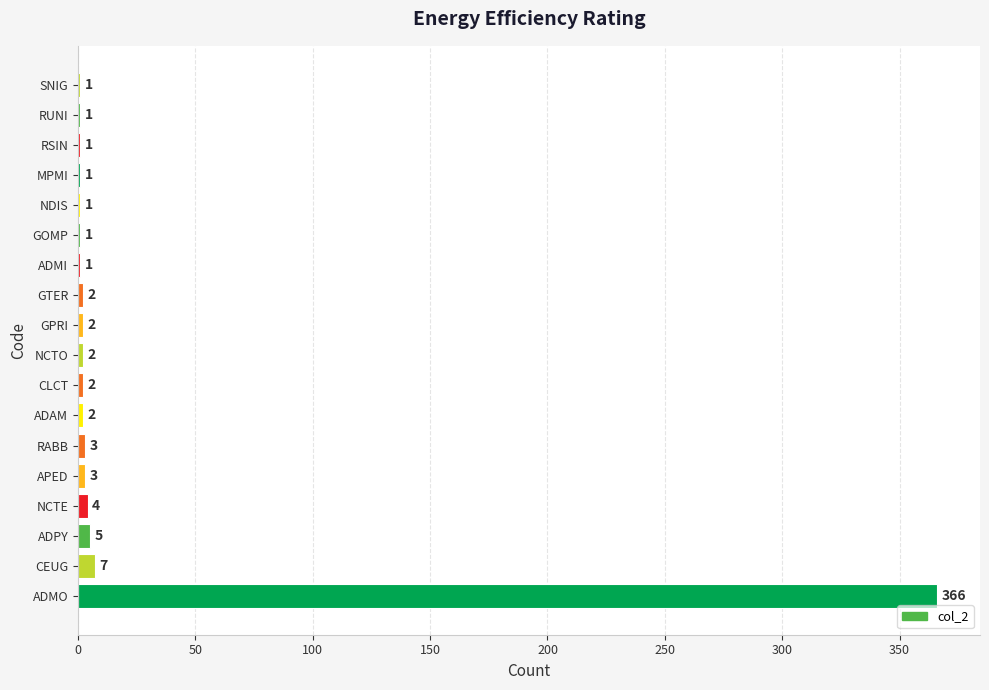

Which has a higher value, GPRI or RABB?

RABB